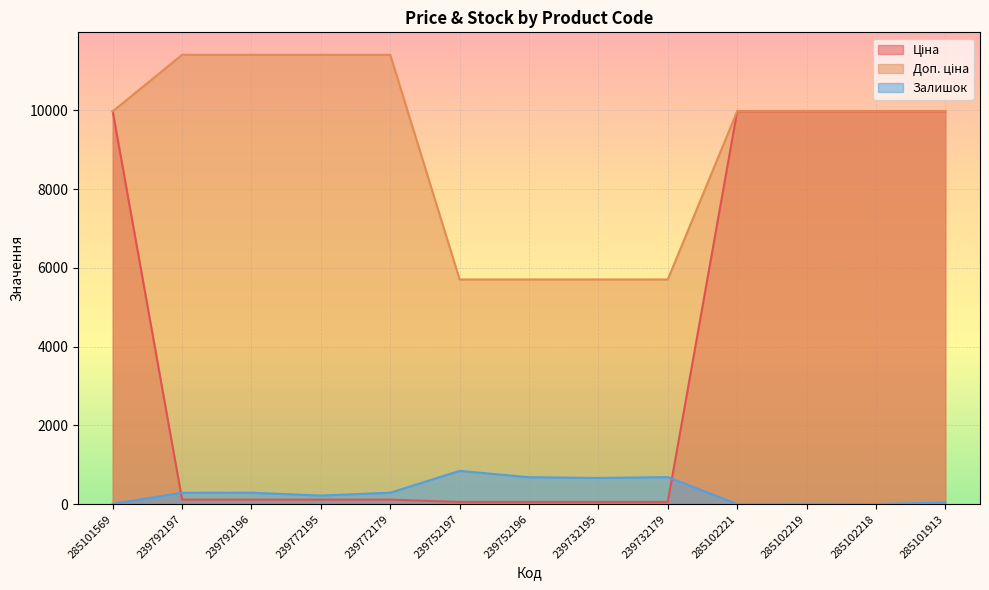

What is the label of the 3rd point from the left?

239792196